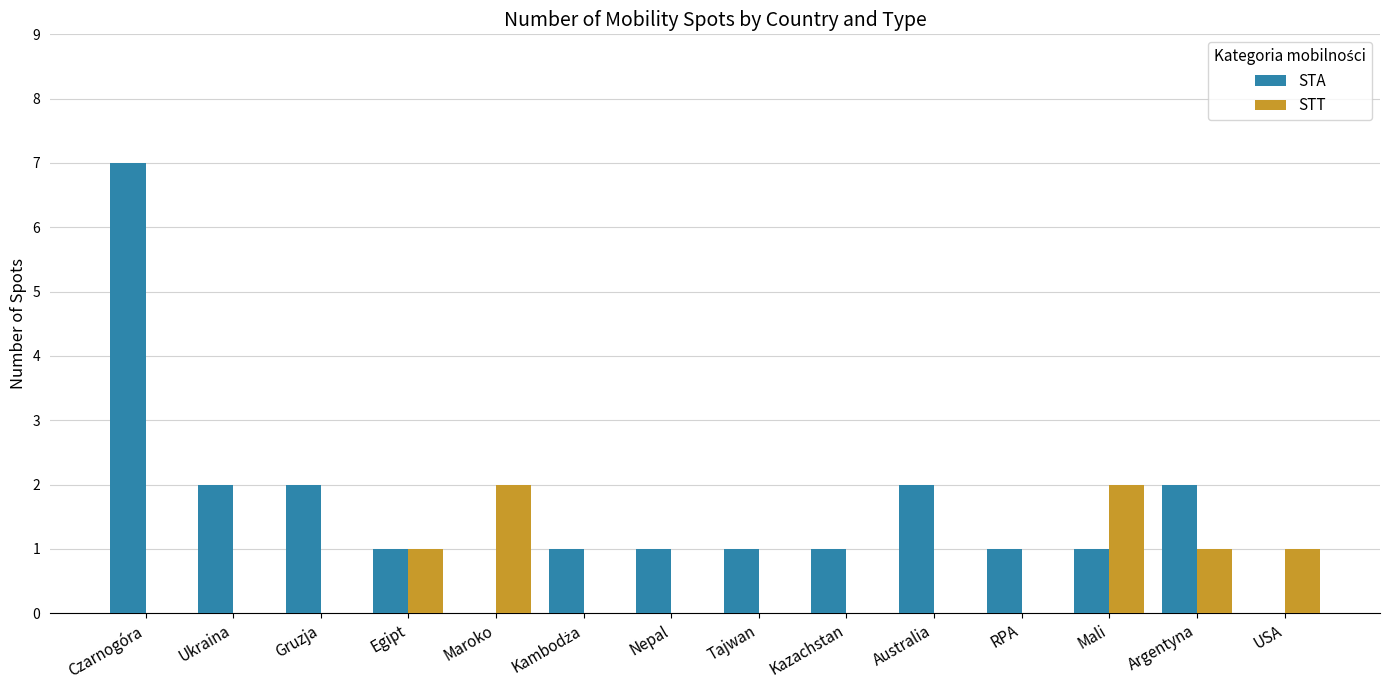

Which series changed the most between Kazachstan and Mali?

STT